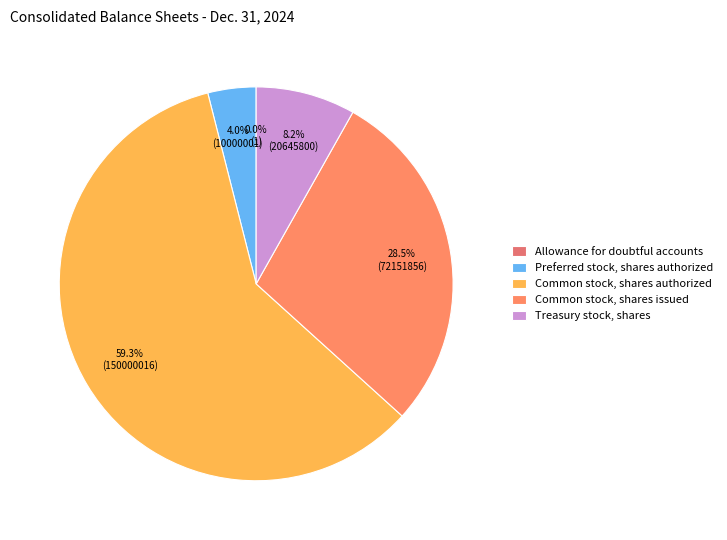

Which category accounts for the majority?

Common stock, shares authorized